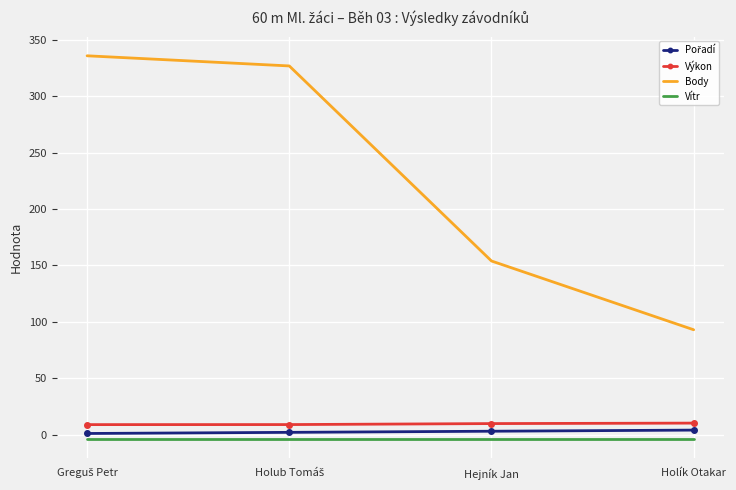

Which series has the largest total across all categories?

Body